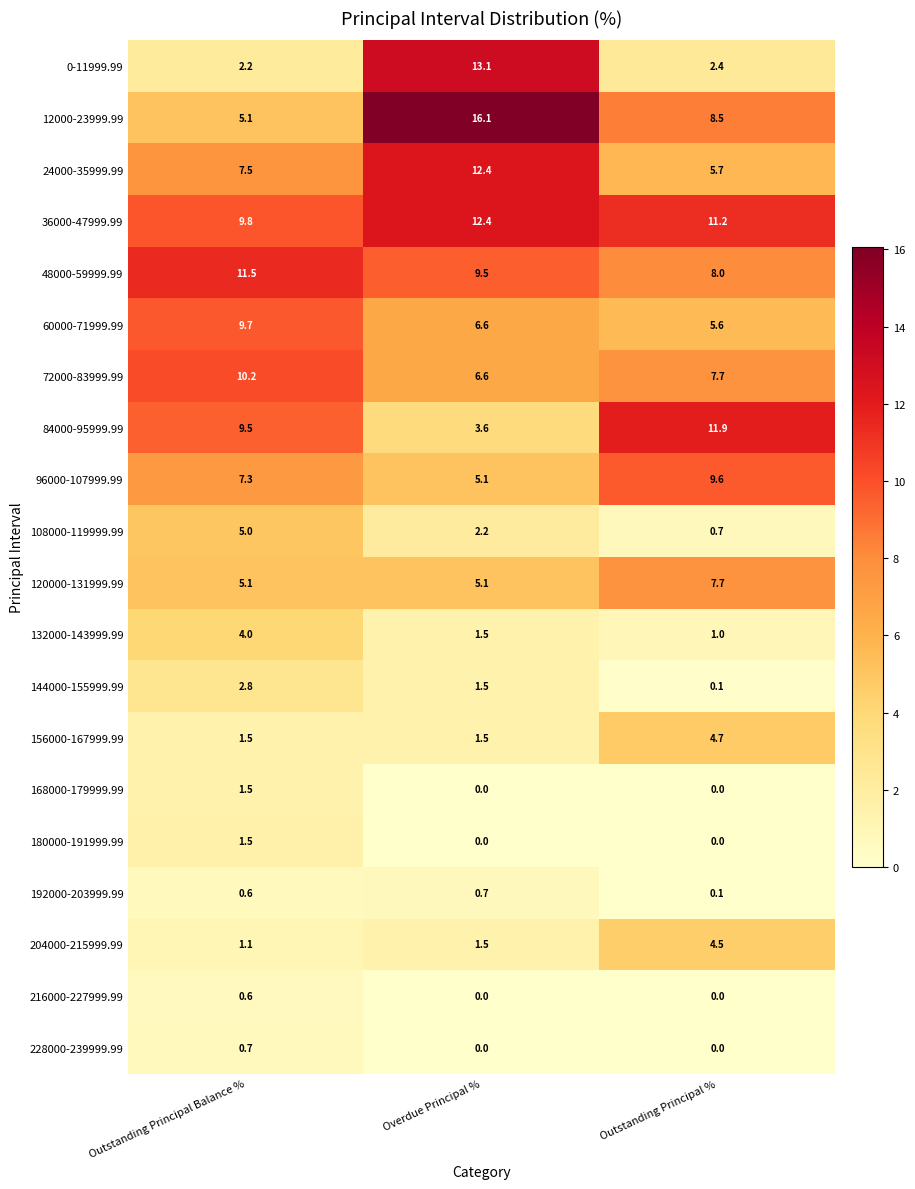

What is the total value across all series at Overdue Principal %?

99.4